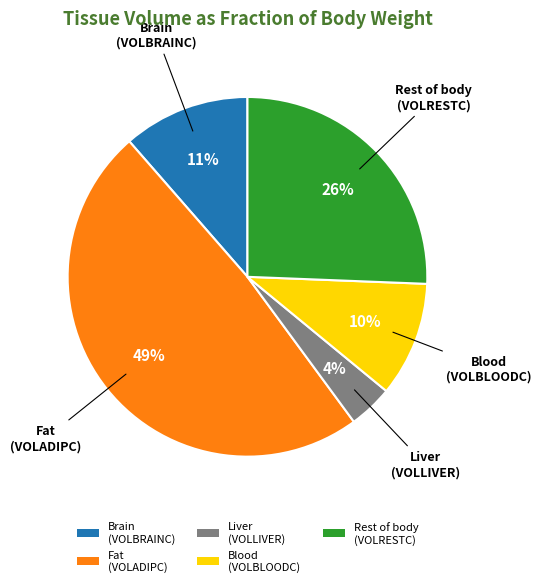

To the nearest percent, what portion does Liver (VOLLIVER) represent?

4%